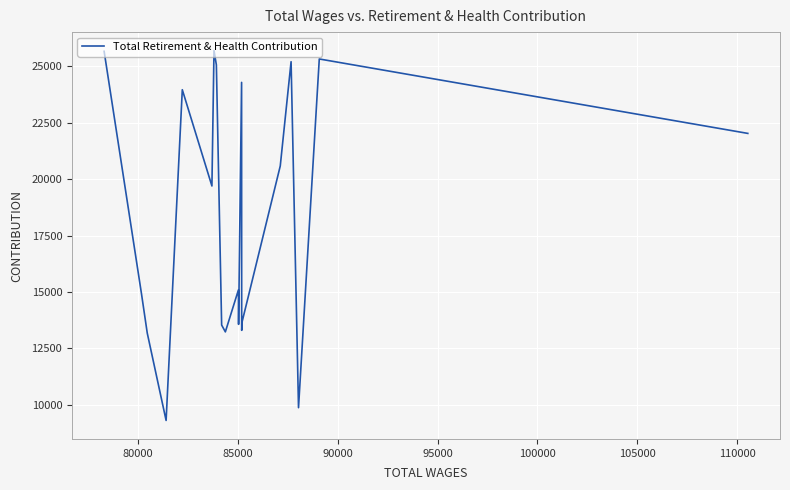

What is the greatest value displayed?

25699